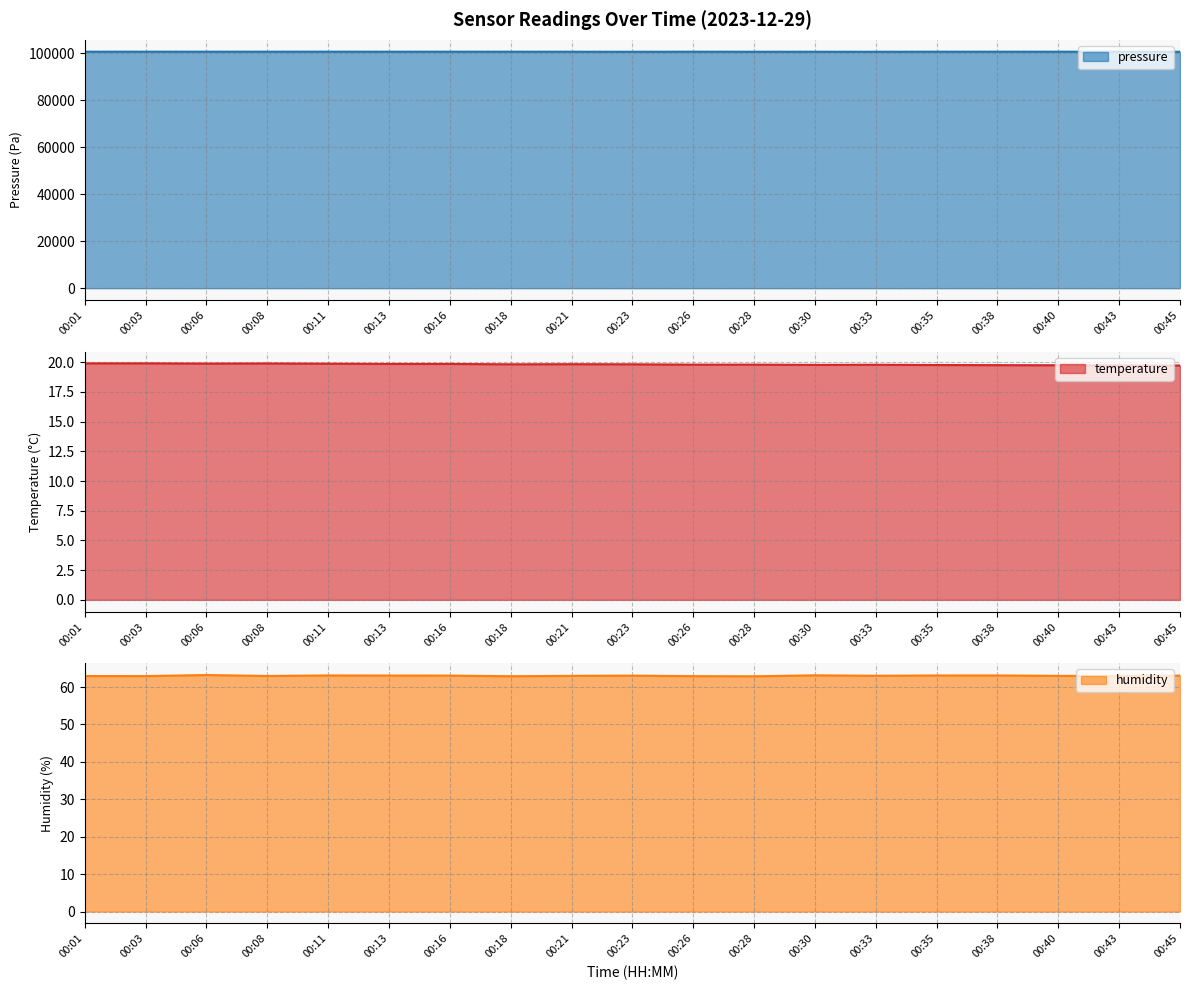

What is the sum of all temperature values?

376.6